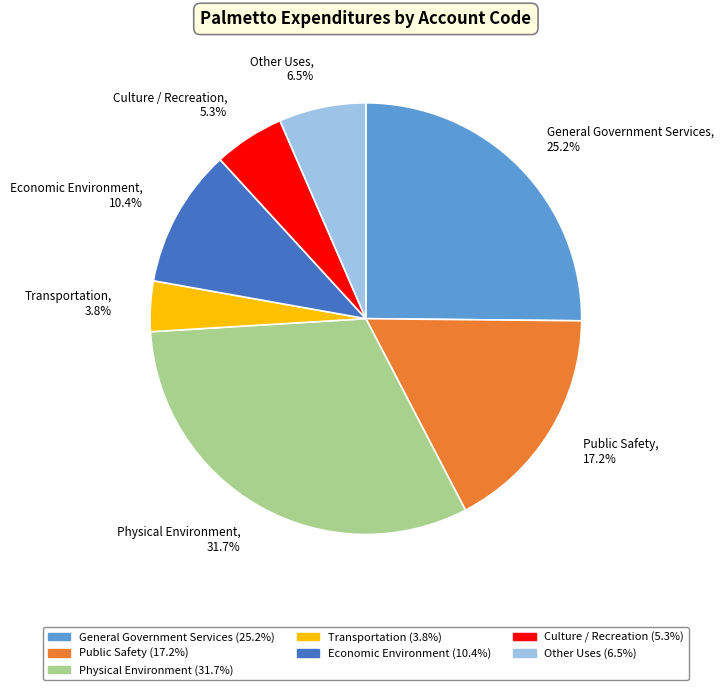

Rank the categories by value from lowest to highest.

Transportation, Culture / Recreation, Other Uses, Economic Environment, Public Safety, General Government Services, Physical Environment